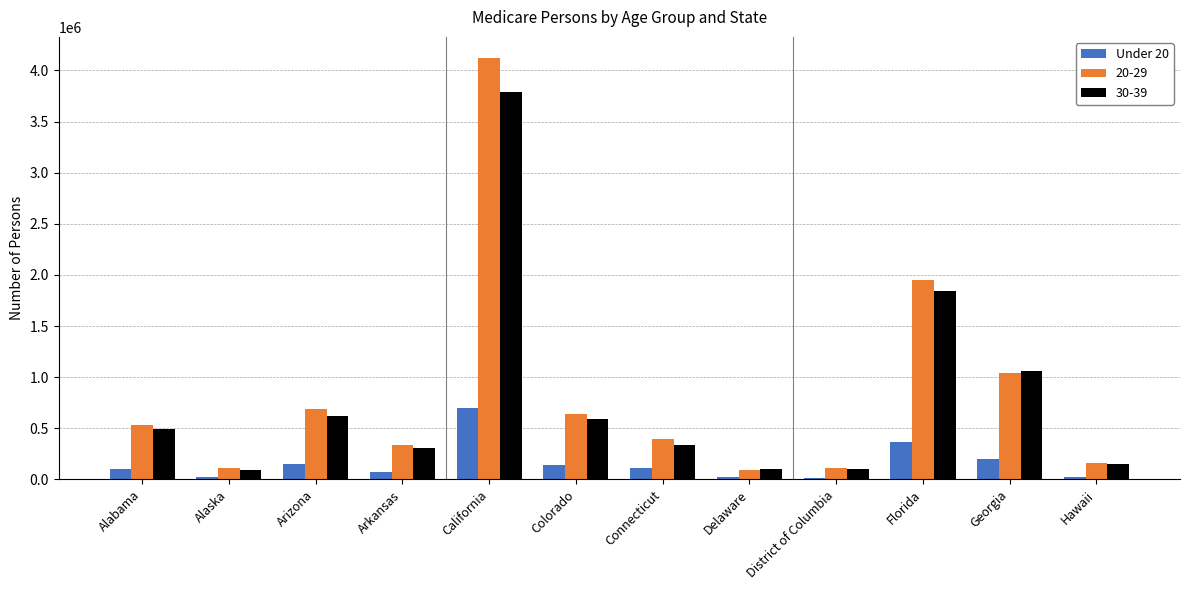

Rank the series by their maximum value, from highest to lowest.

20-29, 30-39, Under 20